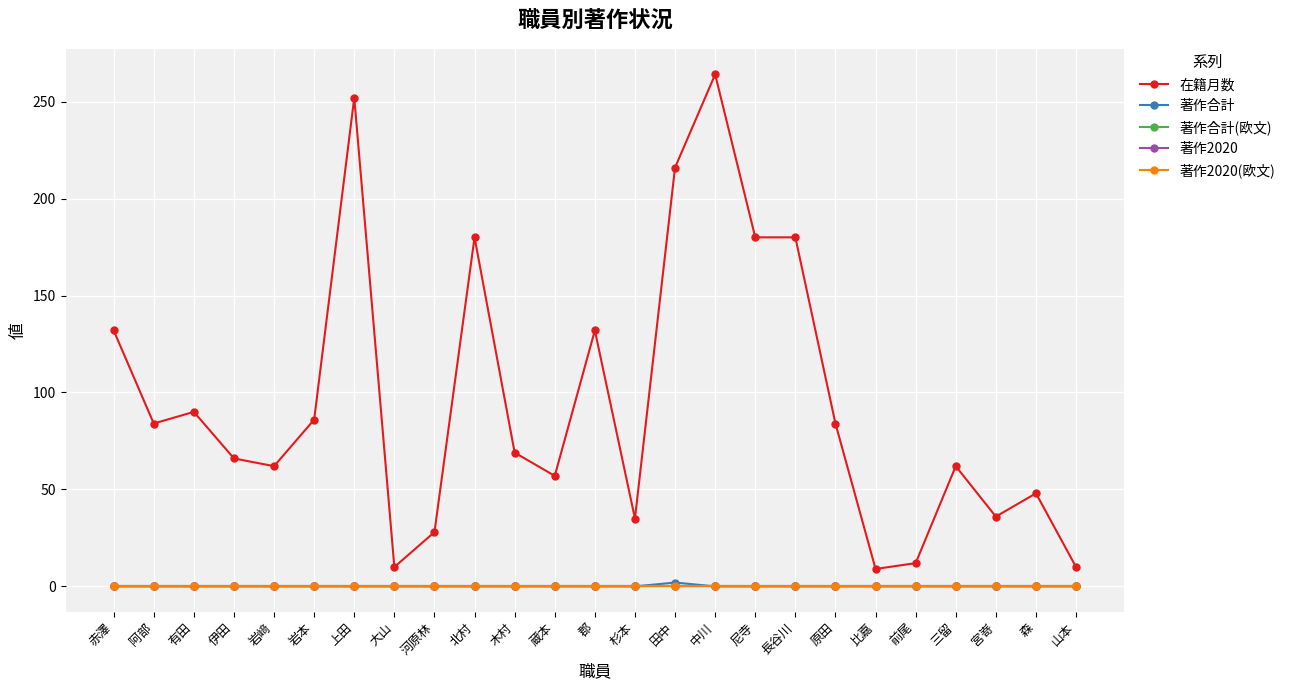

Reading right to left, transcribe all the data shown in this chart.

在籍月数: 10	48	36	62	12	9	84	180	180	264	216	35	132	57	69	180	28	10	252	86	62	66	90	84	132
著作合計: 0	0	0	0	0	0	0	0	0	0	2	0	0	0	0	0	0	0	0	0	0	0	0	0	0
著作合計(欧文): 0	0	0	0	0	0	0	0	0	0	0	0	0	0	0	0	0	0	0	0	0	0	0	0	0
著作2020: 0	0	0	0	0	0	0	0	0	0	0	0	0	0	0	0	0	0	0	0	0	0	0	0	0
著作2020(欧文): 0	0	0	0	0	0	0	0	0	0	0	0	0	0	0	0	0	0	0	0	0	0	0	0	0